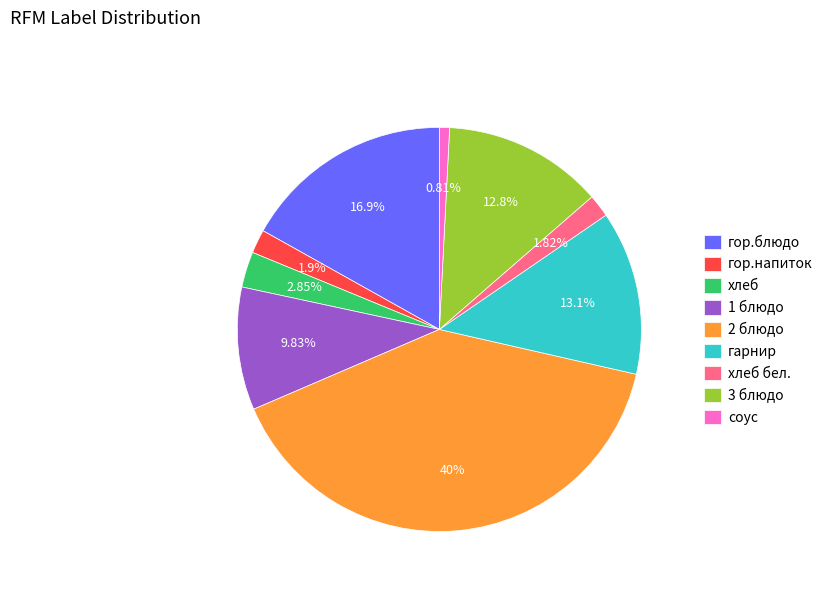

Is гор.напиток the majority of the pie?

No